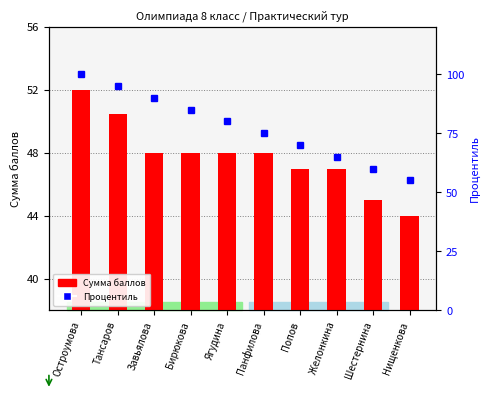

The value of Процентиль at Попов is 106.1. True or false?

False